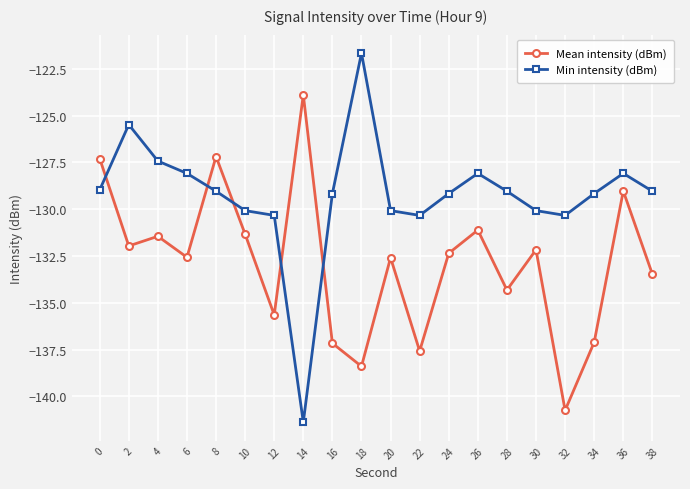

Rank the series by their maximum value, from highest to lowest.

Min intensity (dBm), Mean intensity (dBm)